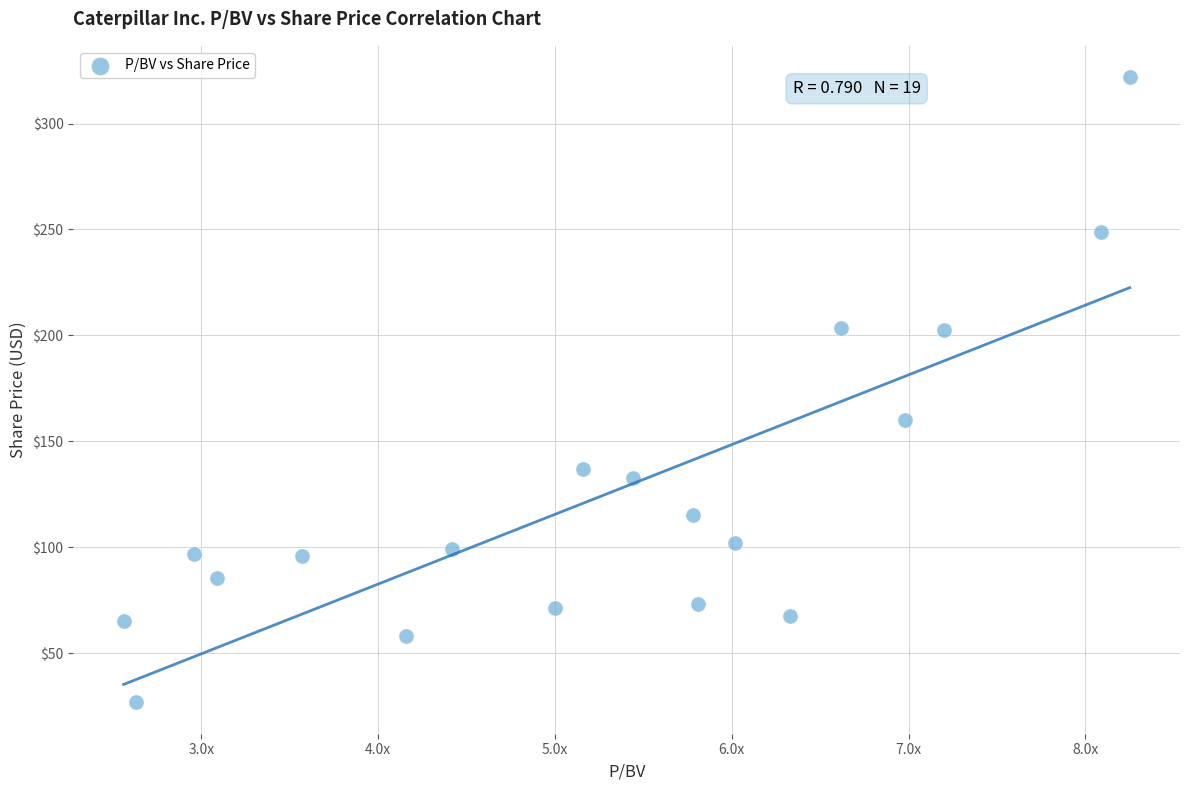

What is the range of X values (max minus min)?

5.7